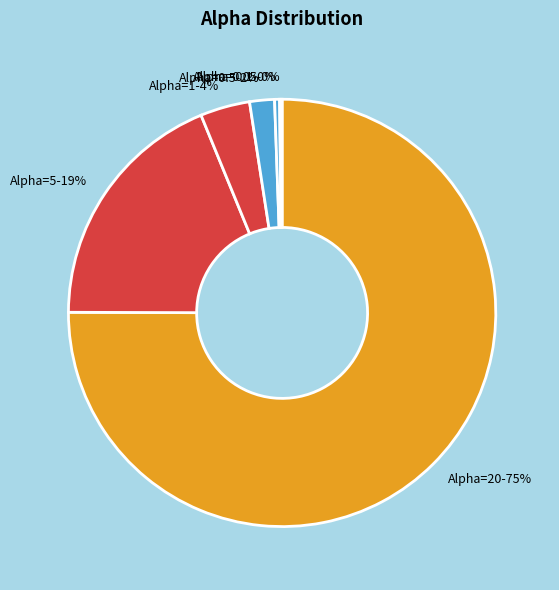

Is the sum of Alpha=20-75% and Alpha=5-19% greater than half?

Yes